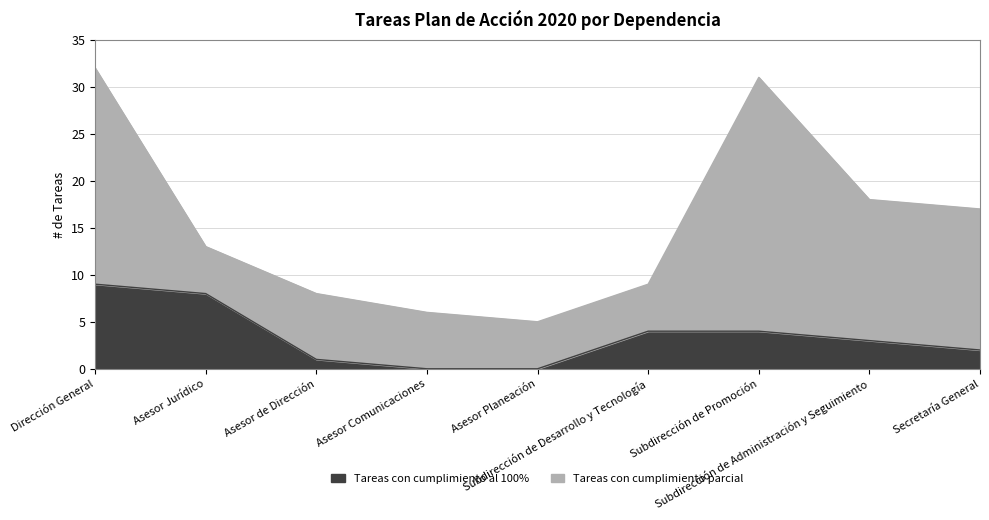

How many lines are shown in the chart?

2